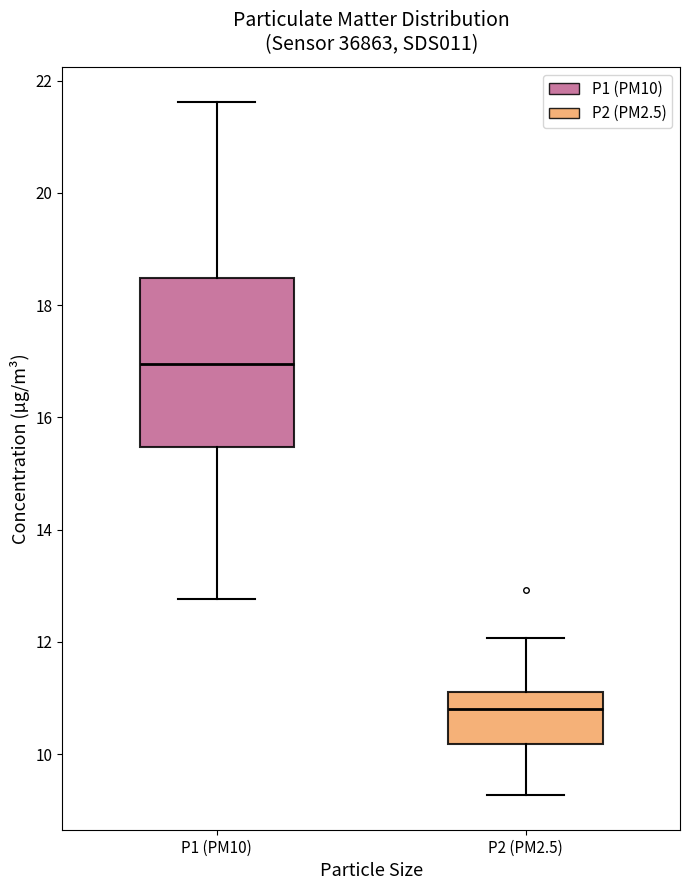

Which box's median line is the lowest?

P2 (PM2.5)